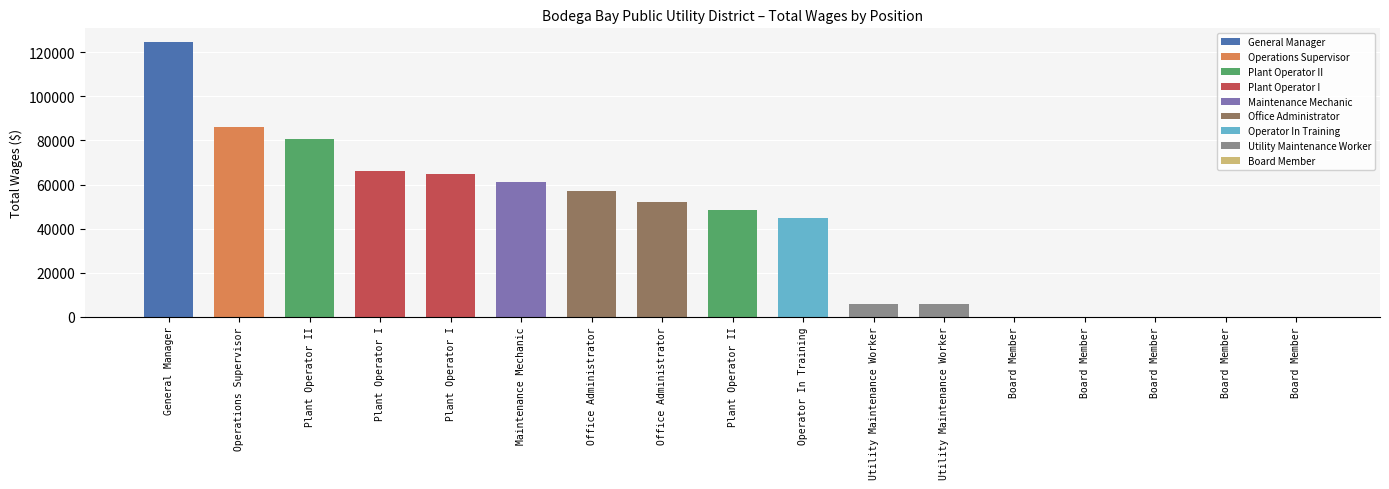

Reading left to right, list all the values displayed in this chart.

General Manager=124739	Operations Supervisor=86210	Plant Operator II=80729	Plant Operator I=65975	Plant Operator I=64900	Maintenance Mechanic=61215	Office Administrator=57068	Office Administrator=52268	Plant Operator II=48574	Operator In Training=44624	Utility Maintenance Worker=5902	Utility Maintenance Worker=5902	Board Member=0	Board Member=0	Board Member=0	Board Member=0	Board Member=0